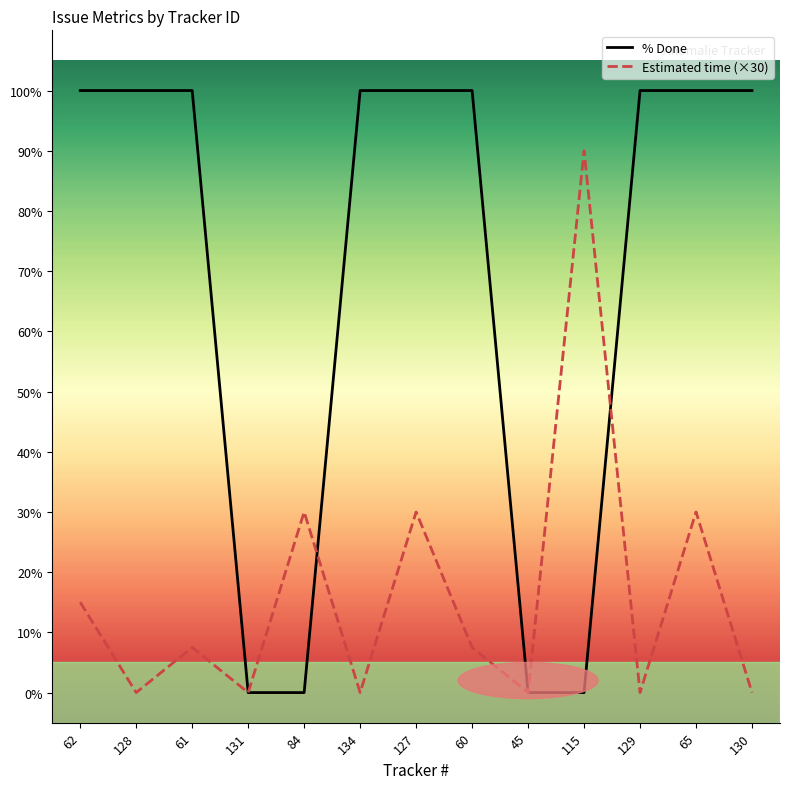

Is this an area chart (filled region under the line)?

No